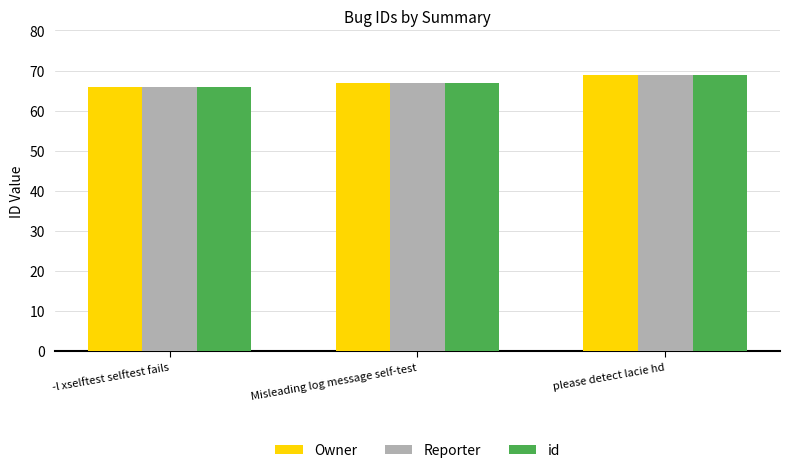

What value does the Owner series have at please detect lacie hd?

69